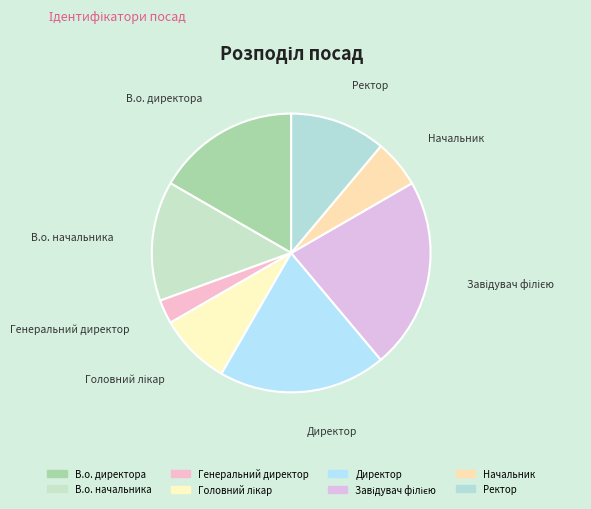

Count the number of slices in the pie.

8